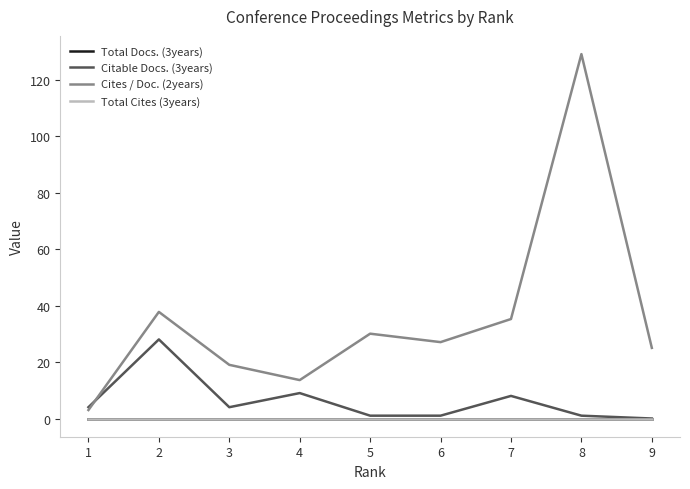

At which label does Citable Docs. (3years) reach its minimum?

9